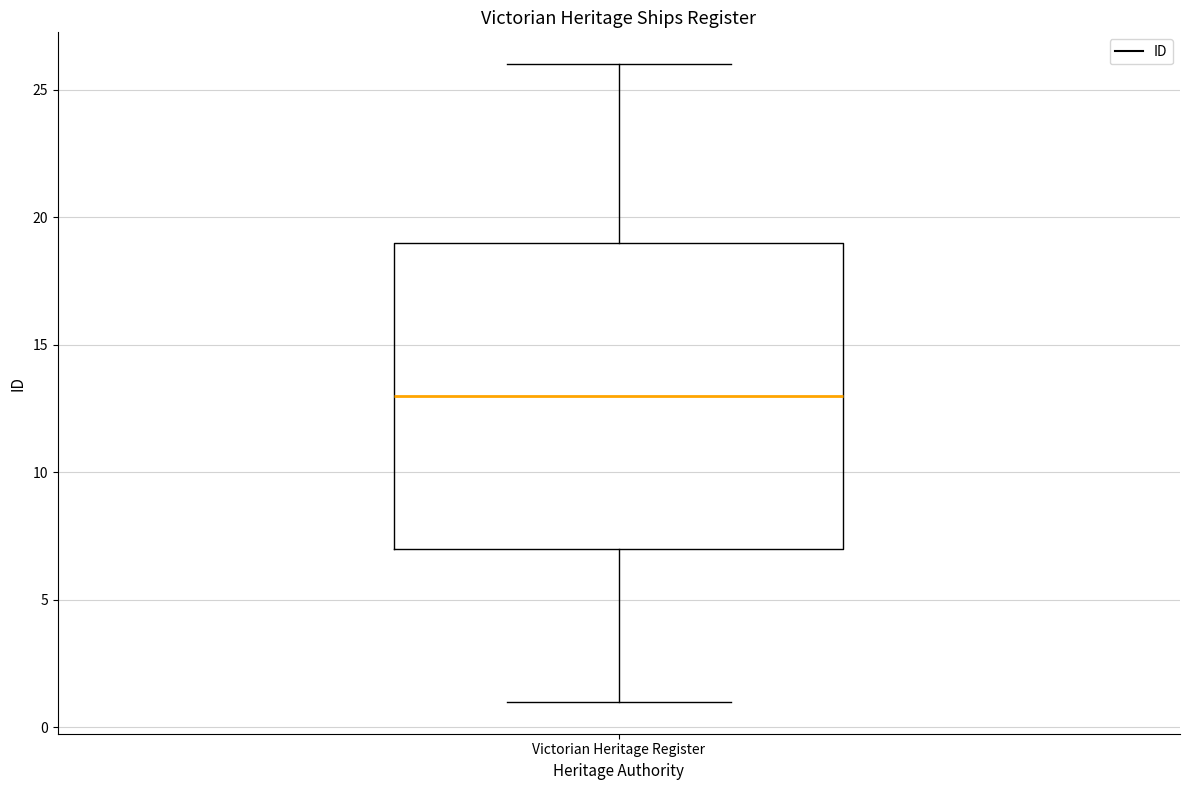

Read this box plot against the y-axis: the position of the median line, the range covered by the box, and the ends of both whiskers. The values are not printed on the chart, so give them approximately, as read against the axis.

median 13, box 7 to 19, whiskers 1 to 26